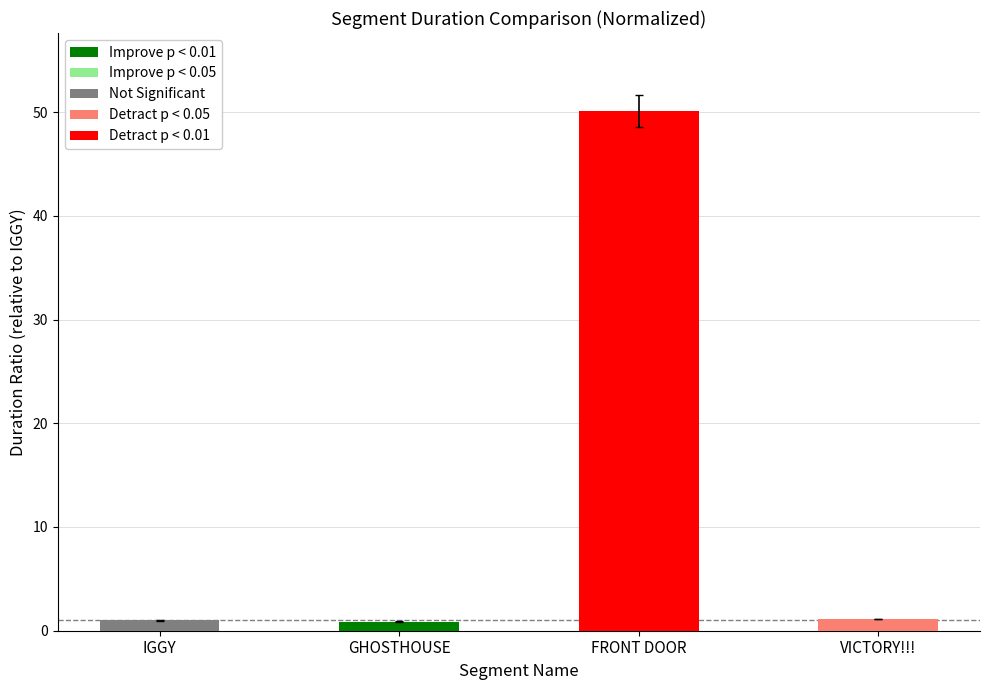

Are the bars horizontal?

No